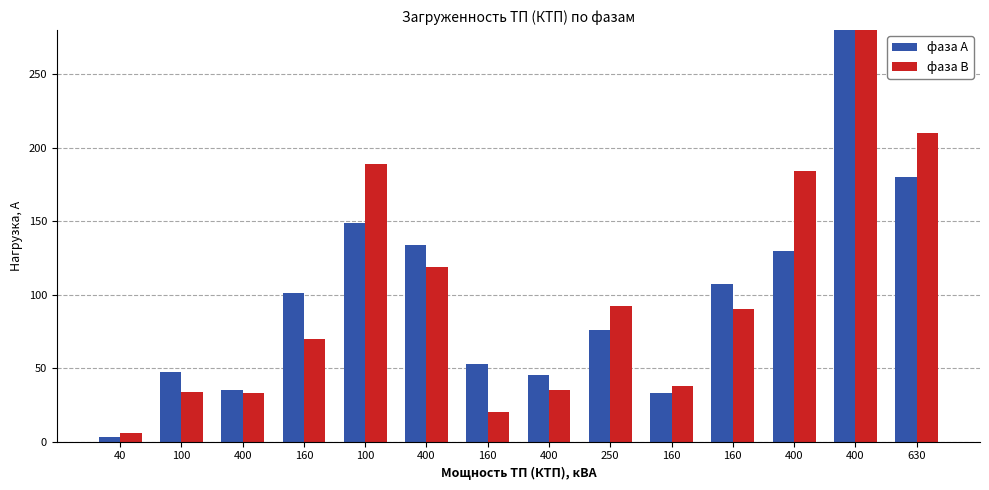

Is it true that фаза В equals 8 at 40?

False